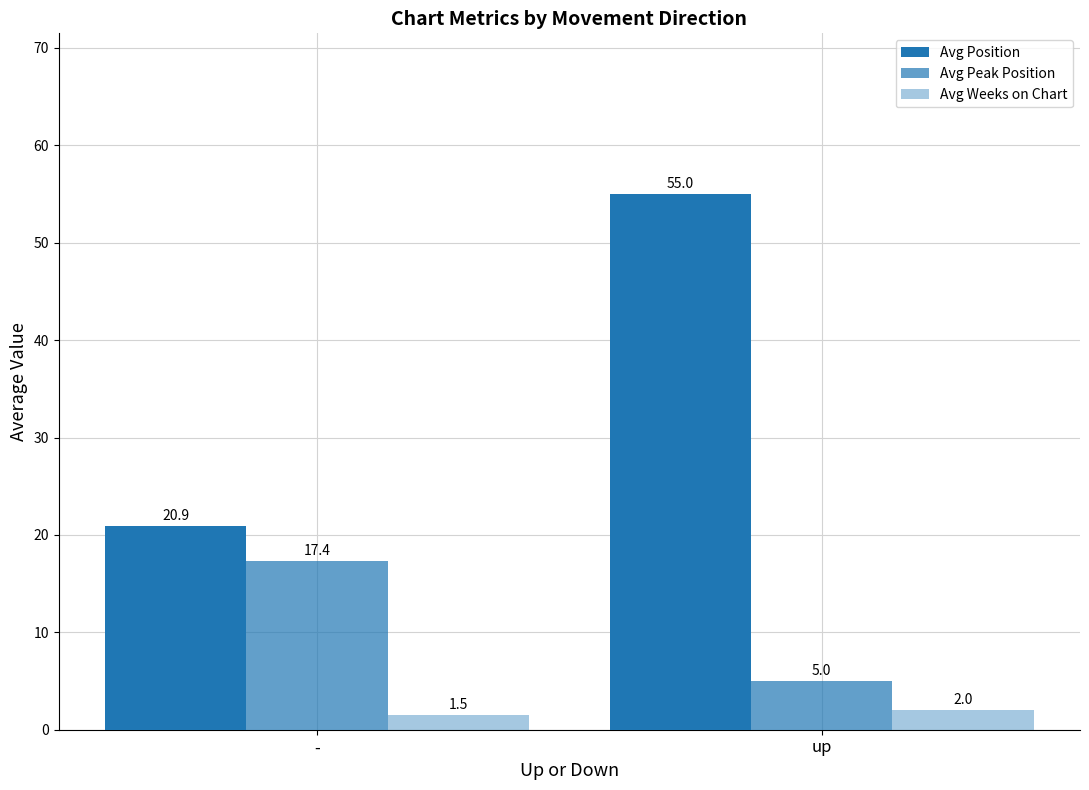

True or false: Avg Position has a value of 9.4 at -.

False